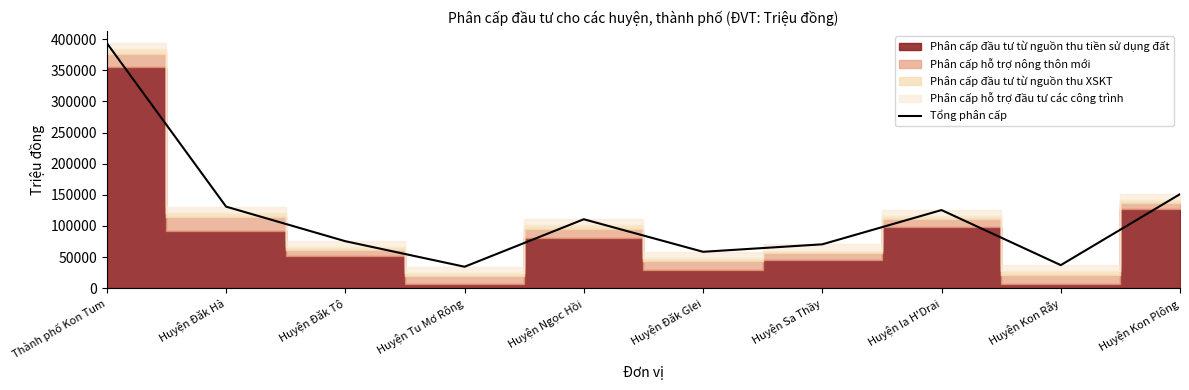

True or false: the data shows 25279 at Huyện Đăk Glei.

False